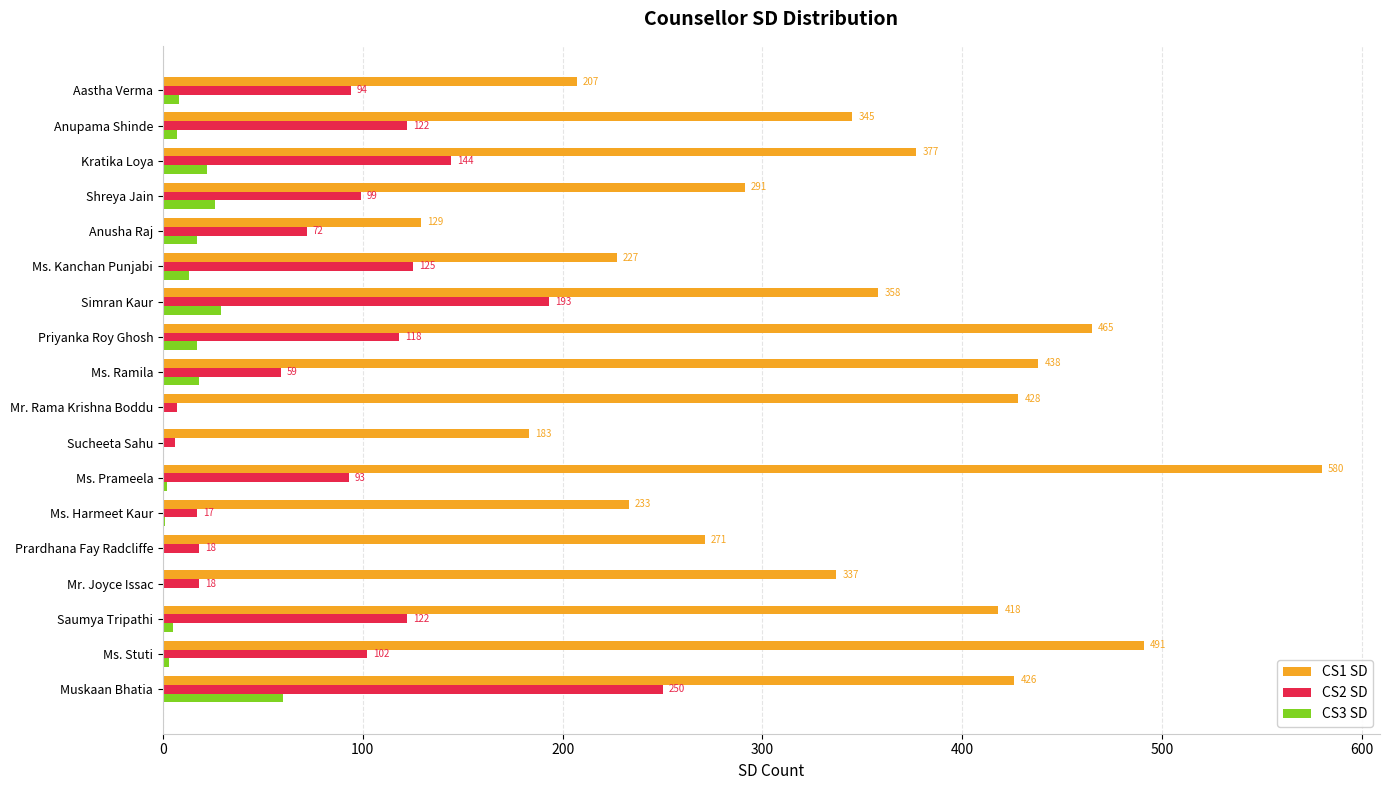

Which series changed the most between Sucheeta Sahu and Ms. Ramila?

CS1 SD